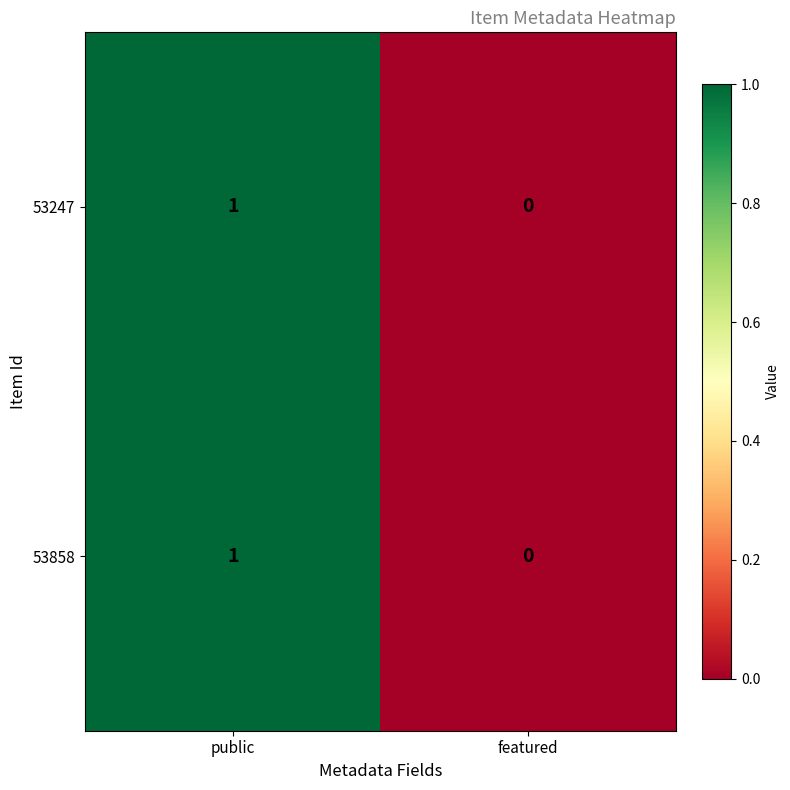

List the labels in order of 53858 value, largest first.

public, featured